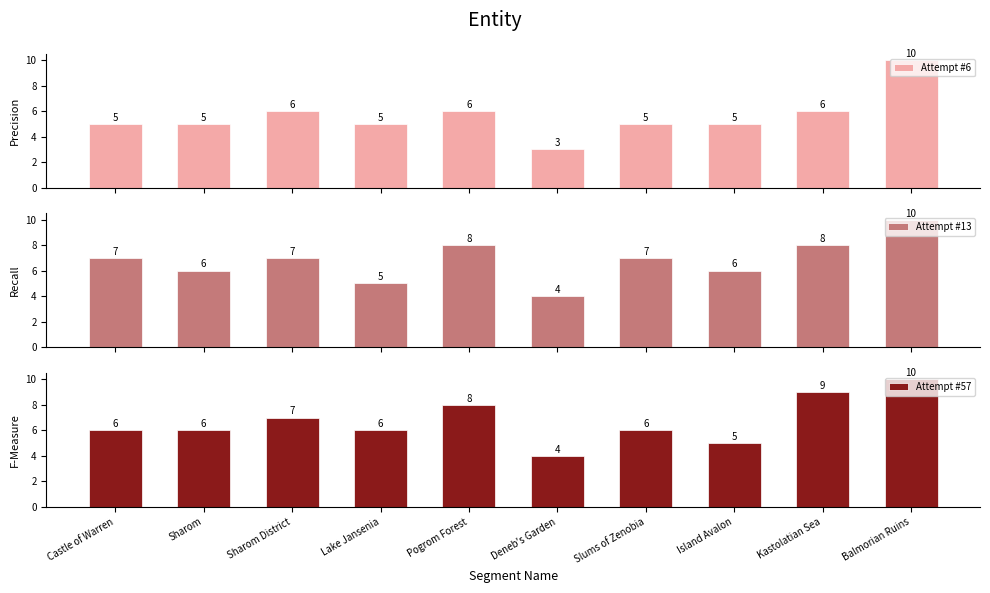

At which label does Attempt #13 first exceed 7?

Pogrom Forest